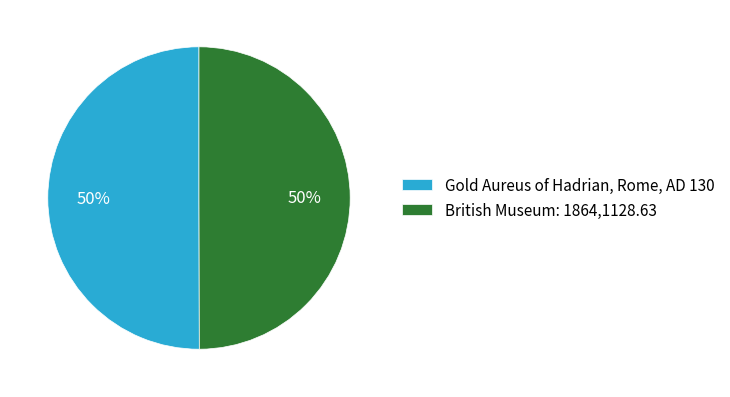

Do Gold Aureus of Hadrian, Rome, AD 130 and British Museum: 1864,1128.63 together represent more than half of the pie?

Yes